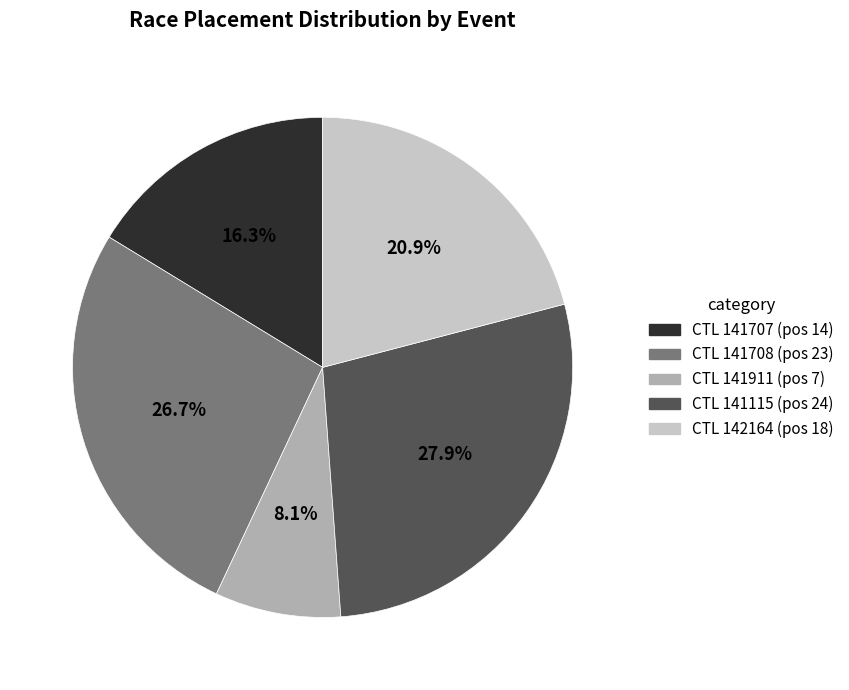

Is there any slice that represents more than half of the pie?

No